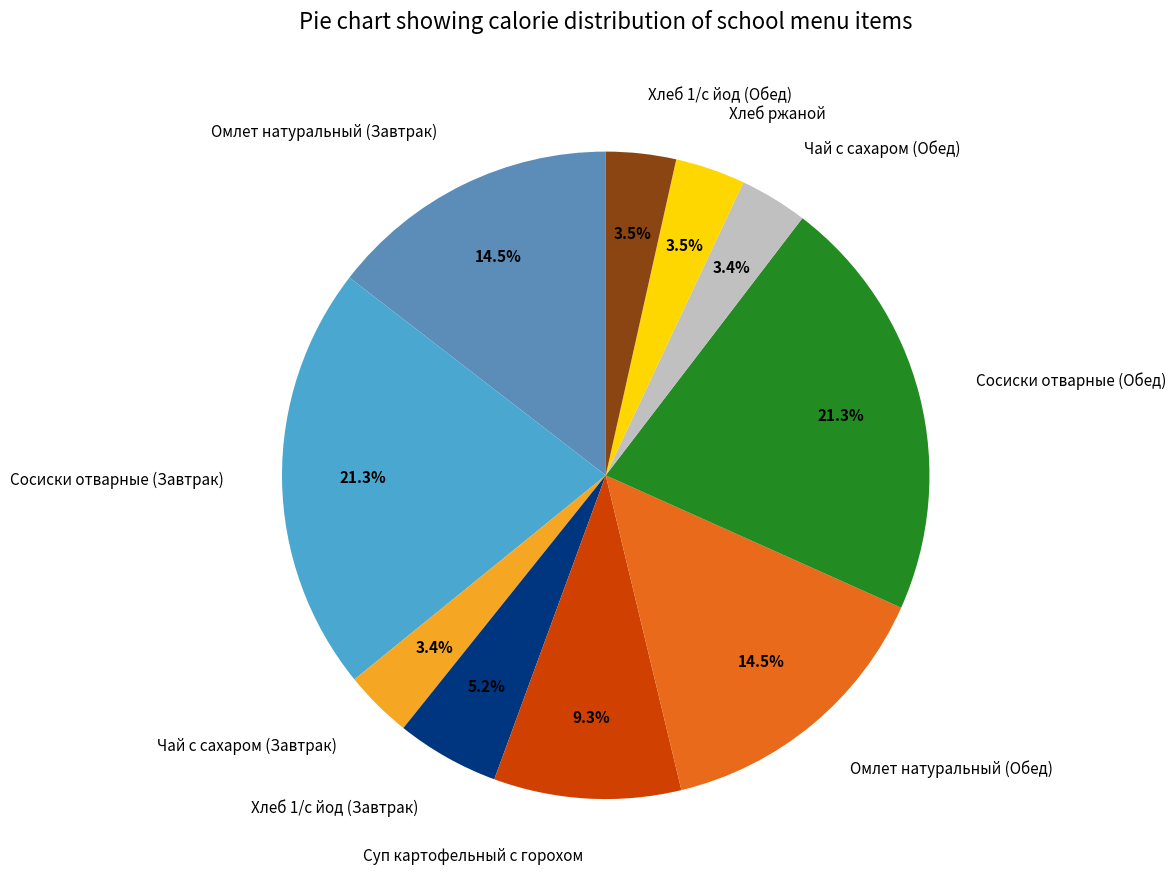

Count the number of slices in the pie.

10